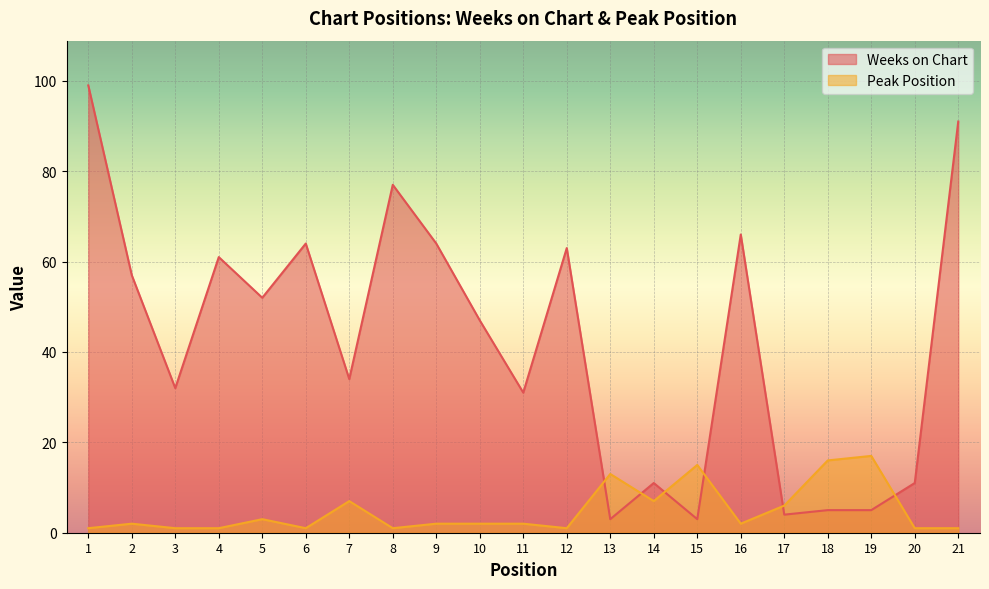

True or false: Peak Position has a value of 4 at 18.

False